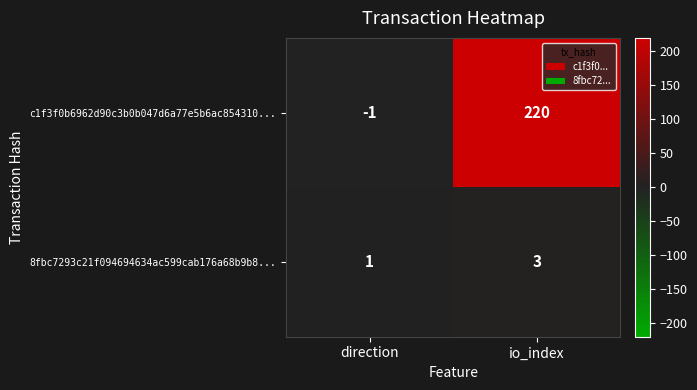

What is the difference between the maximum and minimum values in the c1f3f0b6962d90c3b0b047d6a77e5b6ac854310... series?

221